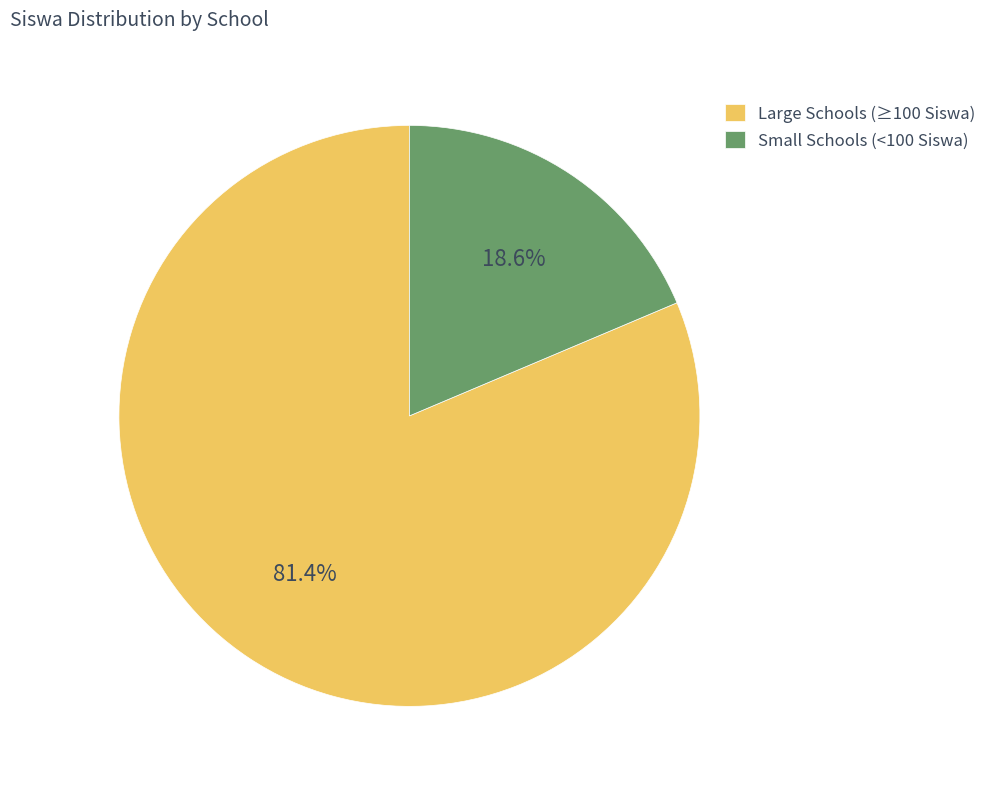

Count the number of slices in the pie.

2